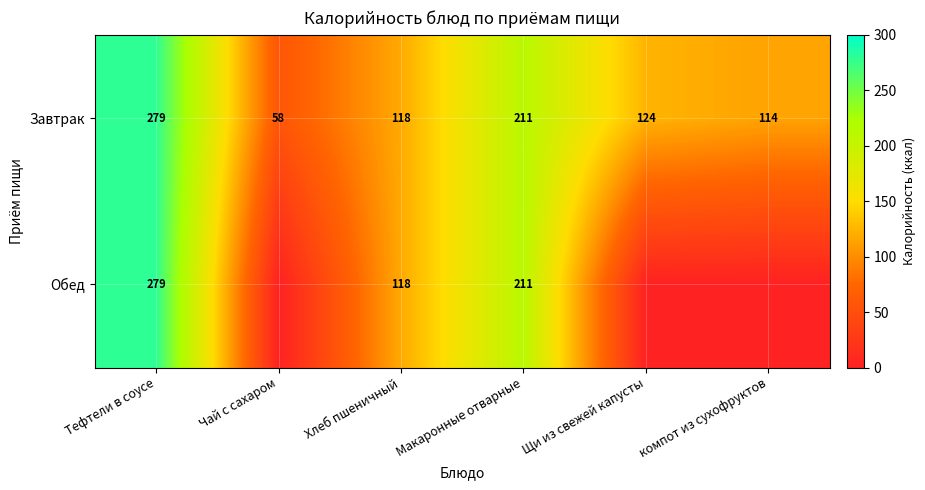

Which label corresponds to the largest value in the chart?

Тефтели в соусе